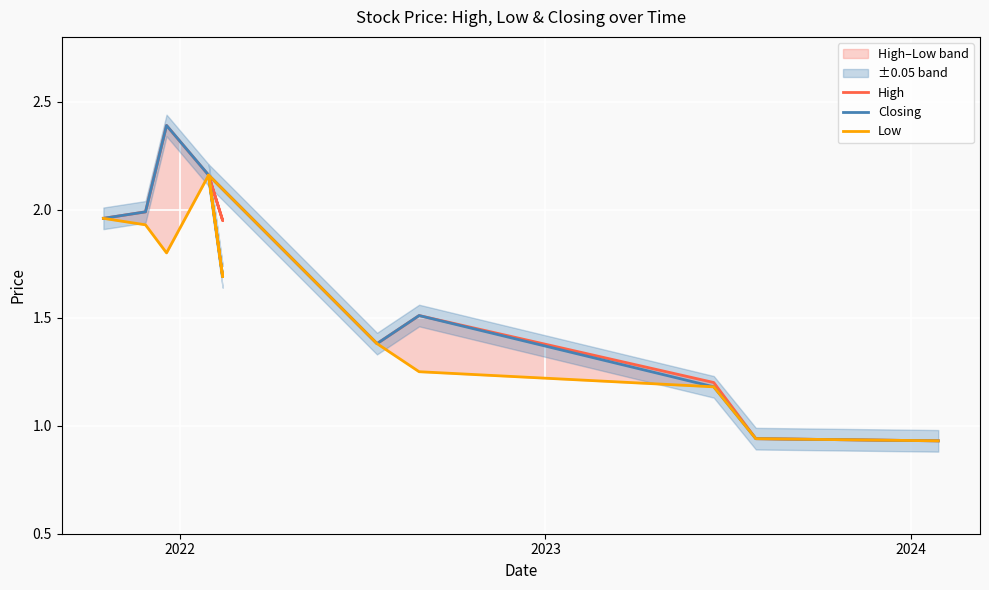

What is the value of the High point at the 2nd from the left?

2.0